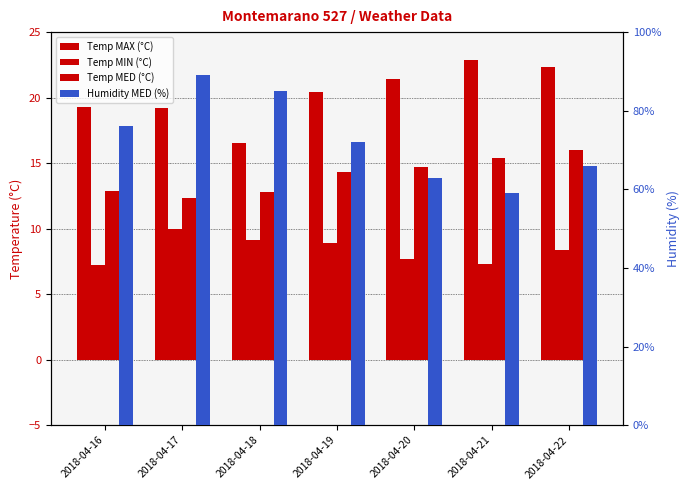

Which category has the highest value in the Temp MED series?

2018-04-22